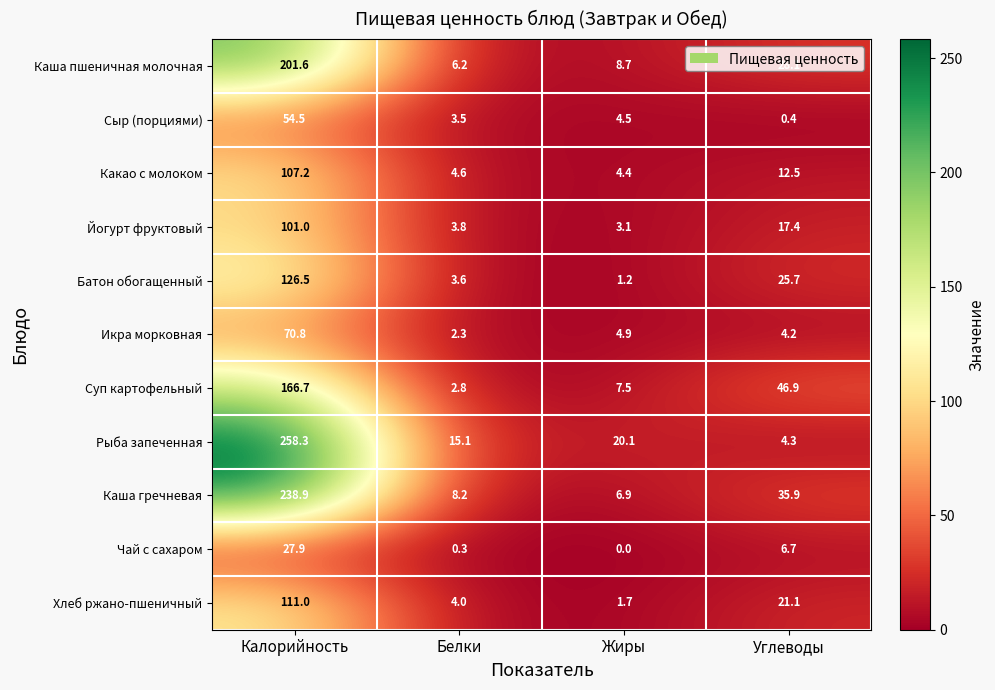

Which series has the largest range (max minus min)?

Рыба запеченная